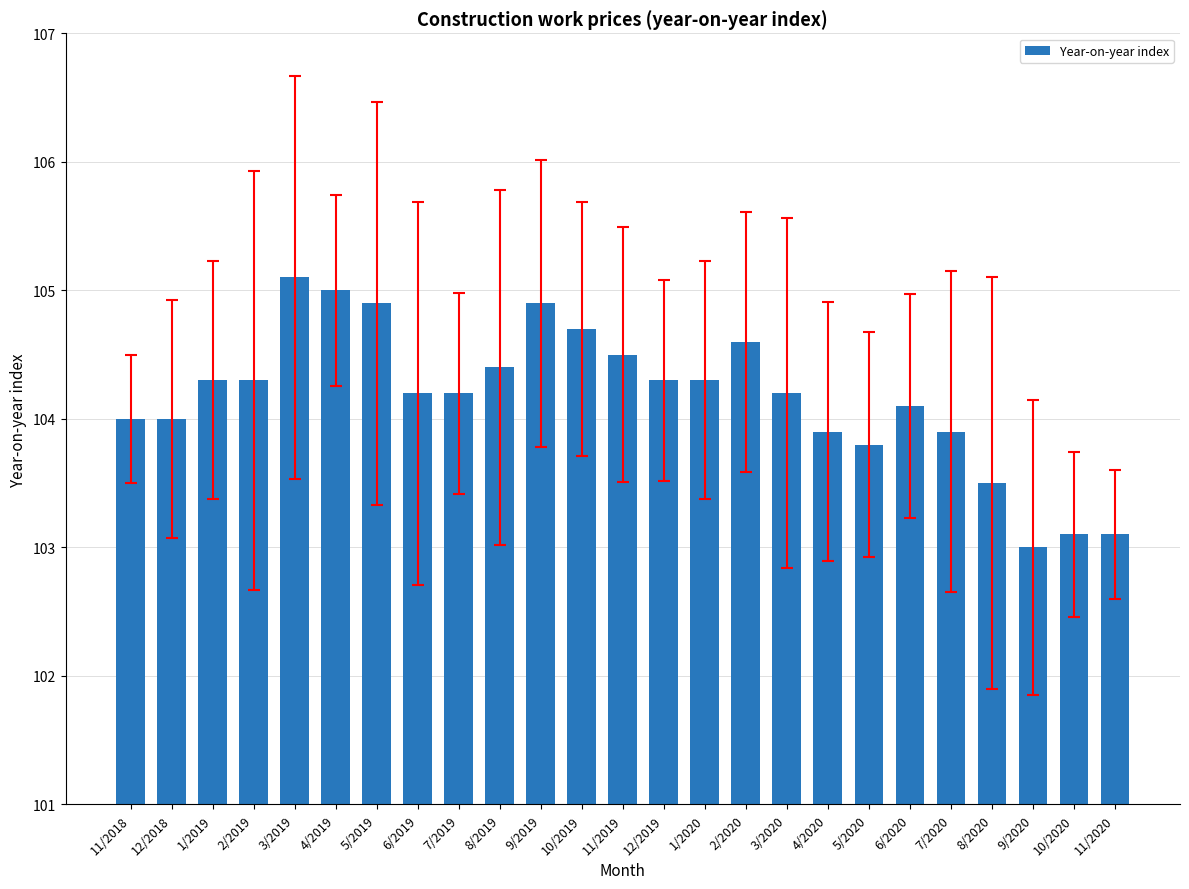

What is the ratio of the value at 1/2020 to the value at 10/2019?

1.0